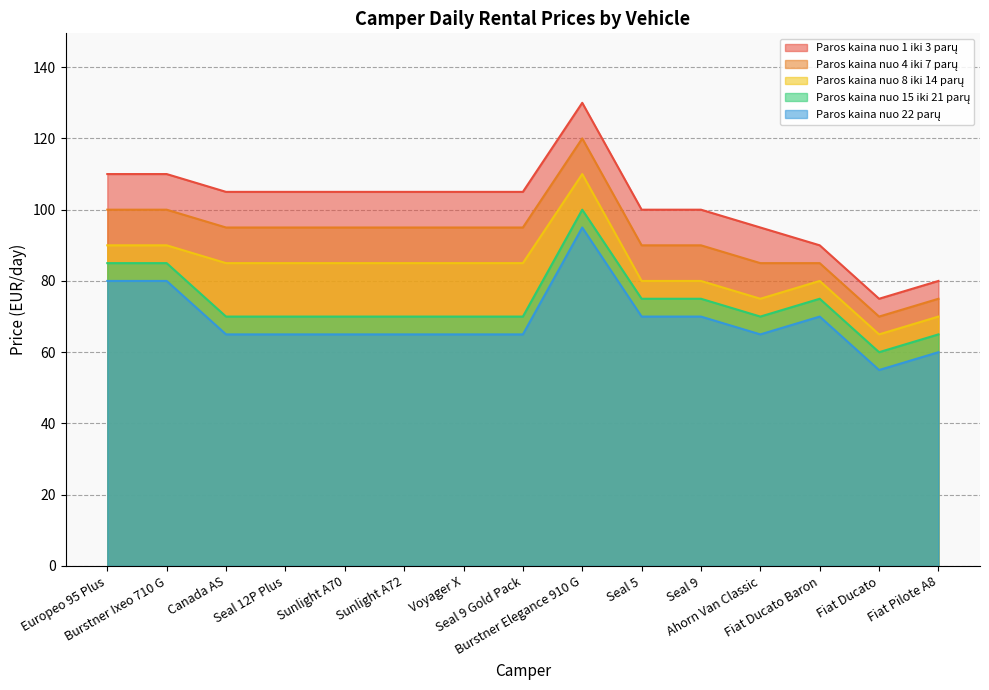

What is the label of the 15th point from the right?

Europeo 95 Plus